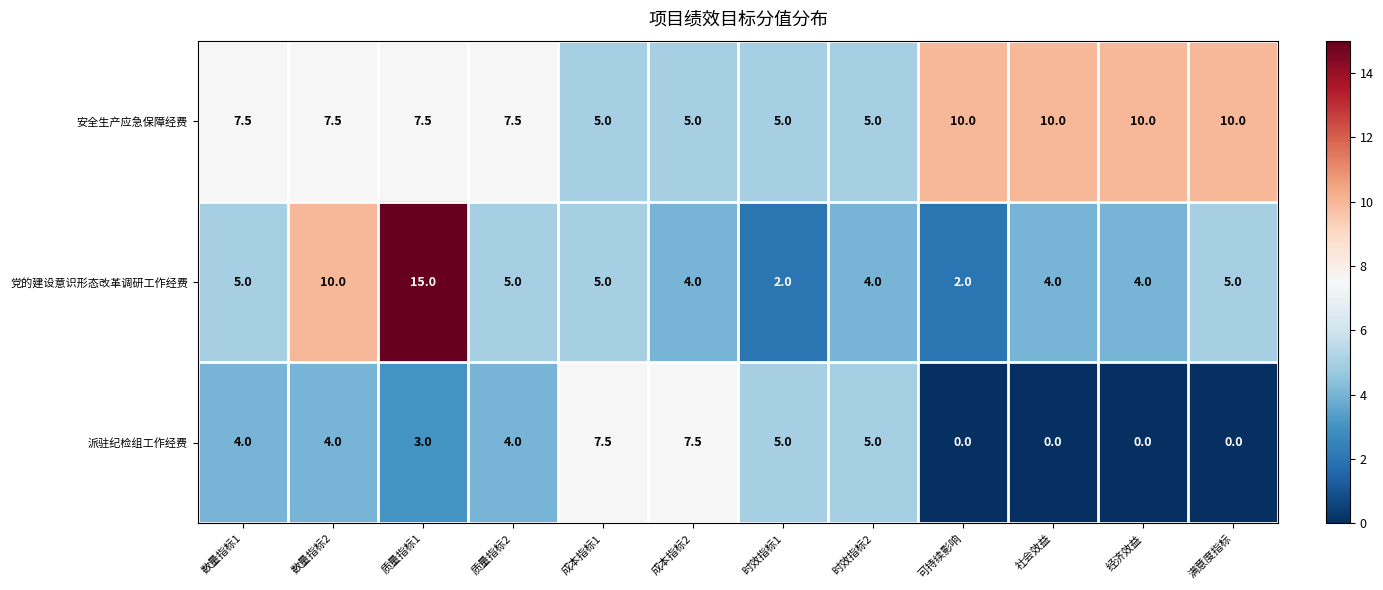

Which series changed the most between 数量指标2 and 社会效益?

党的建设意识形态改革调研工作经费